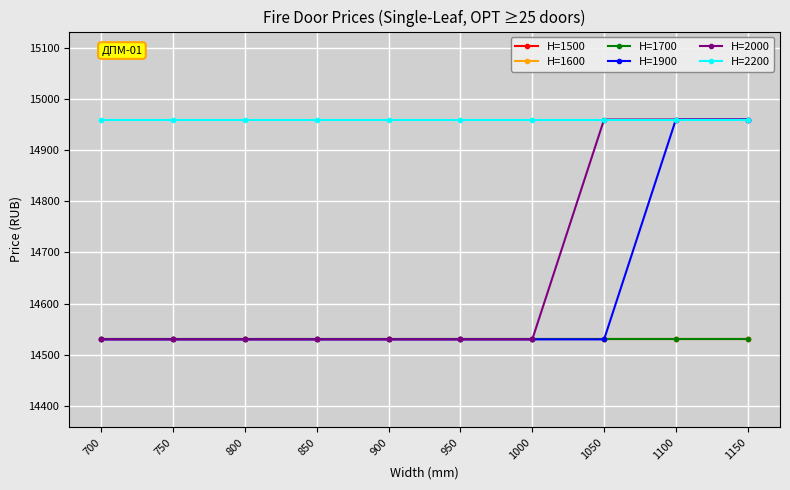

List the series in order of their peak value, lowest first.

H=1500, H=1600, H=1700, H=1900, H=2000, H=2200